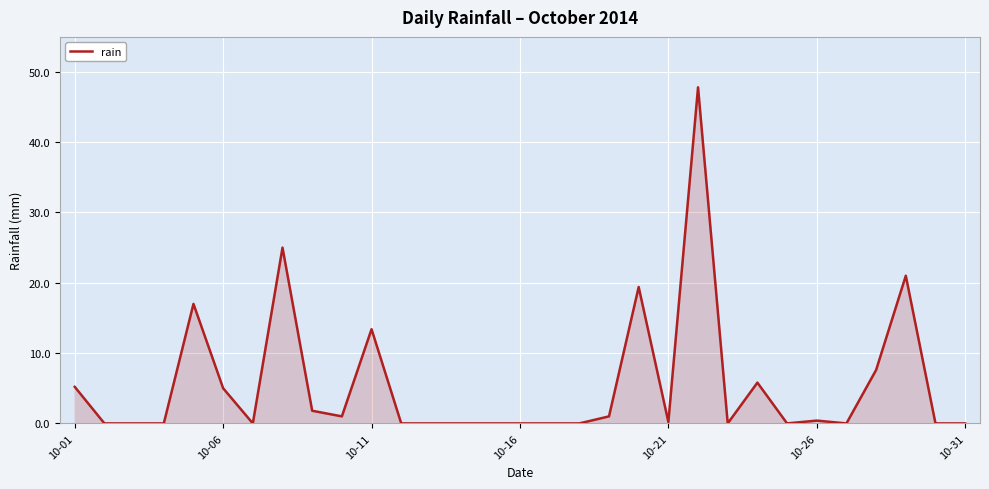

How many lines are shown in the chart?

1